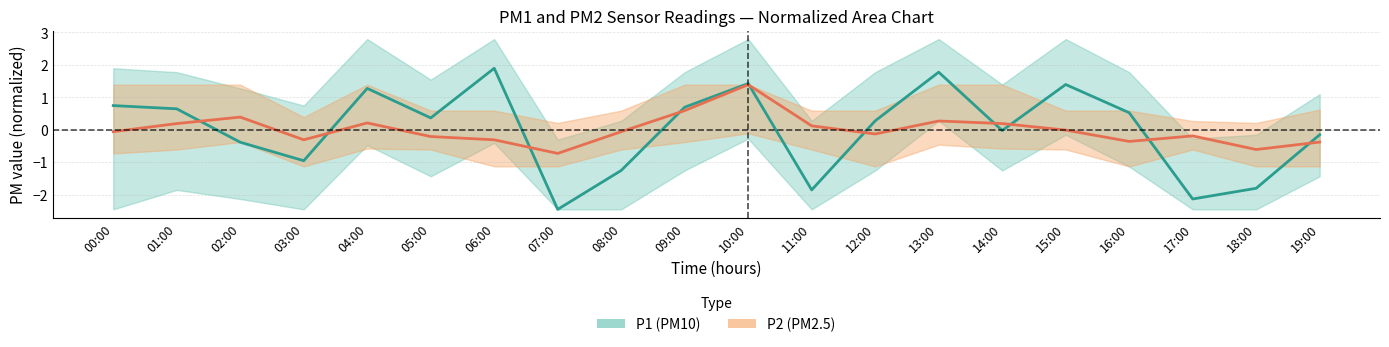

How many positive values does the P1 series have?

11